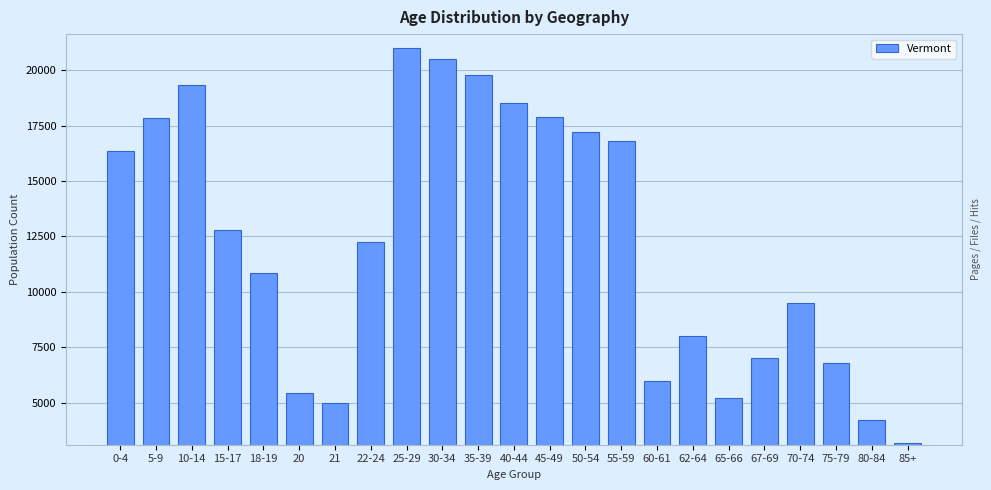

Are the bars grouped side by side (vs. stacked)?

No